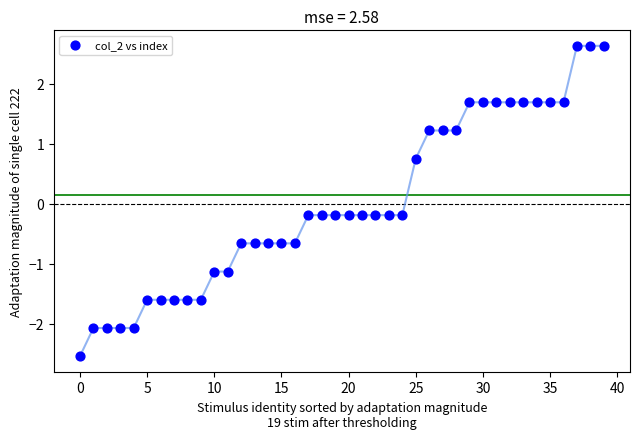

What is the range of Y values (max minus min)?

5.2